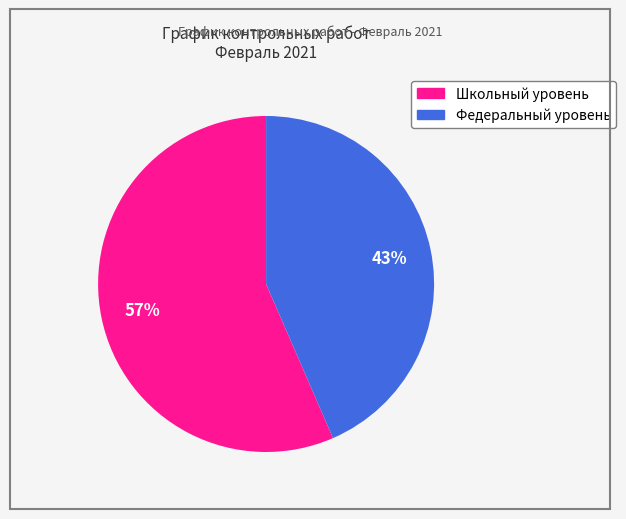

How many segments does this pie chart have?

2